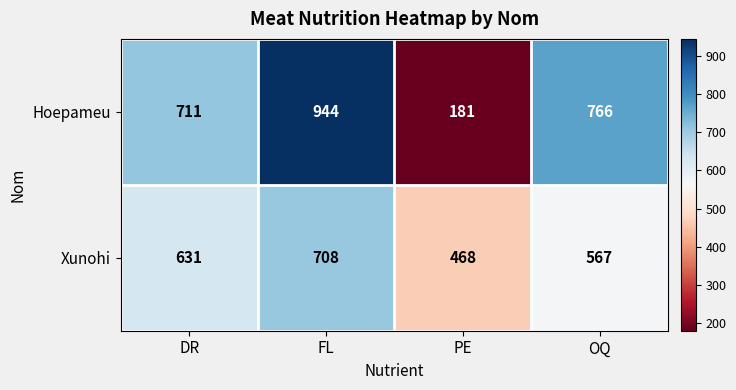

Read the Hoepameu value at PE, to the nearest 50.

200